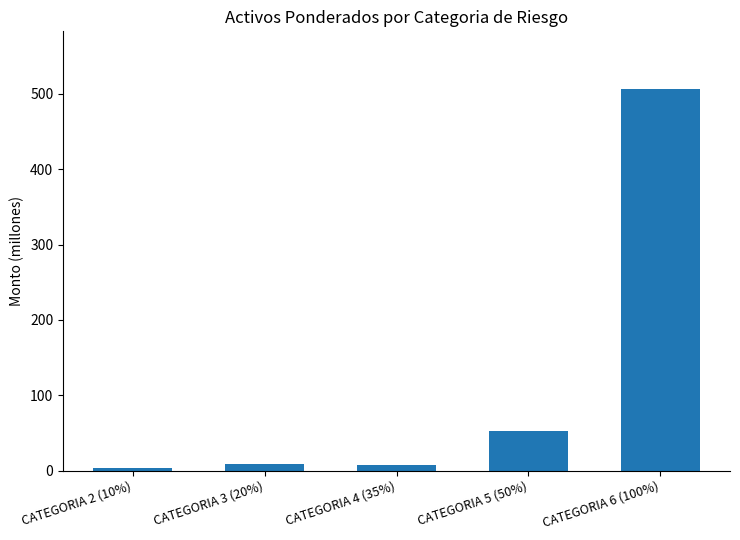

Where is the data nearest to the value 255?

CATEGORIA 5 (50%)